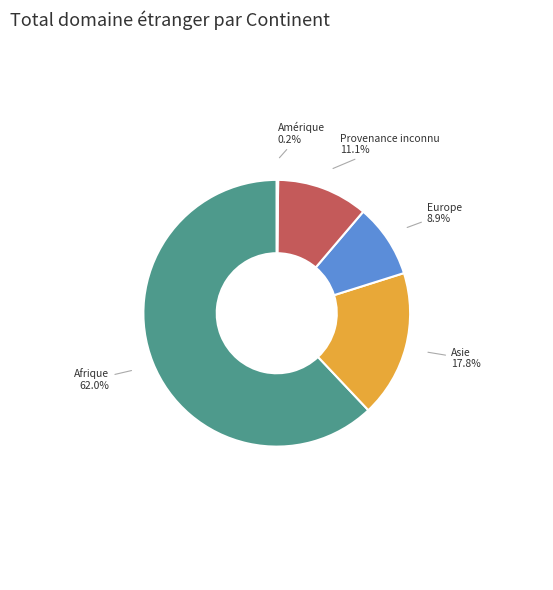

The Afrique slice represents 49% of the pie. True or false?

False